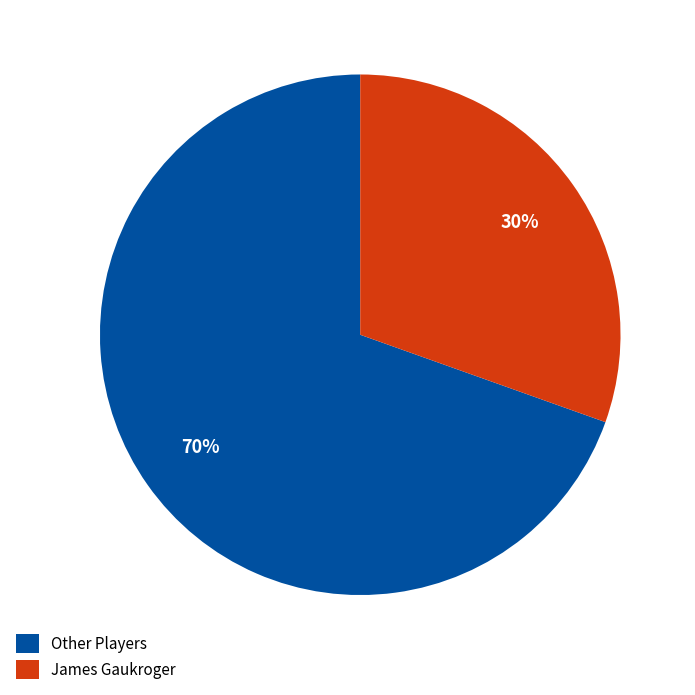

To the nearest percent, what is the average slice percentage?

50%